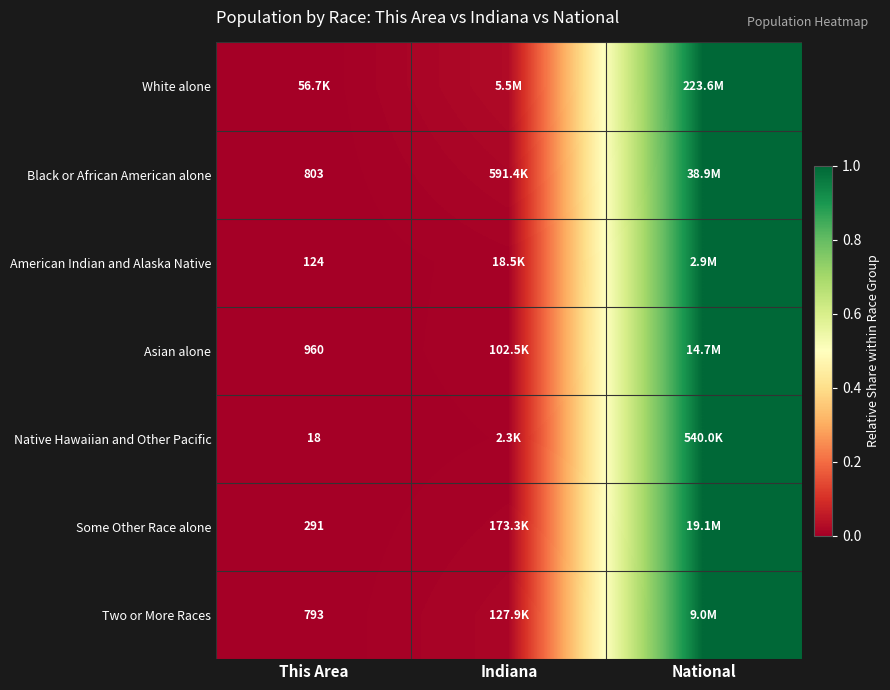

Which series has the largest total across all categories?

White alone